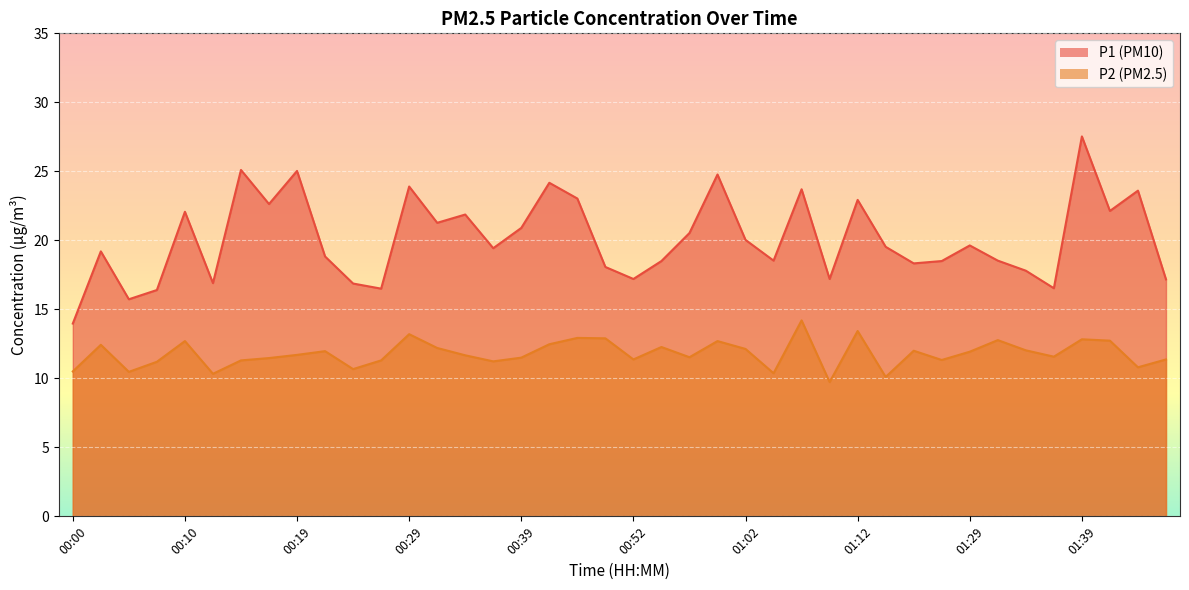

What is the approximate value of P2 at 00:05?

10.5